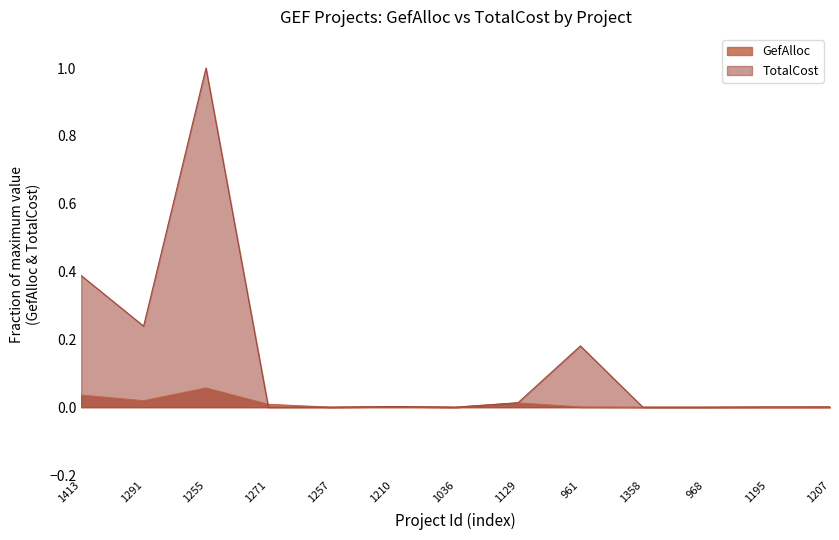

What is the sum of all GefAlloc values?

0.1